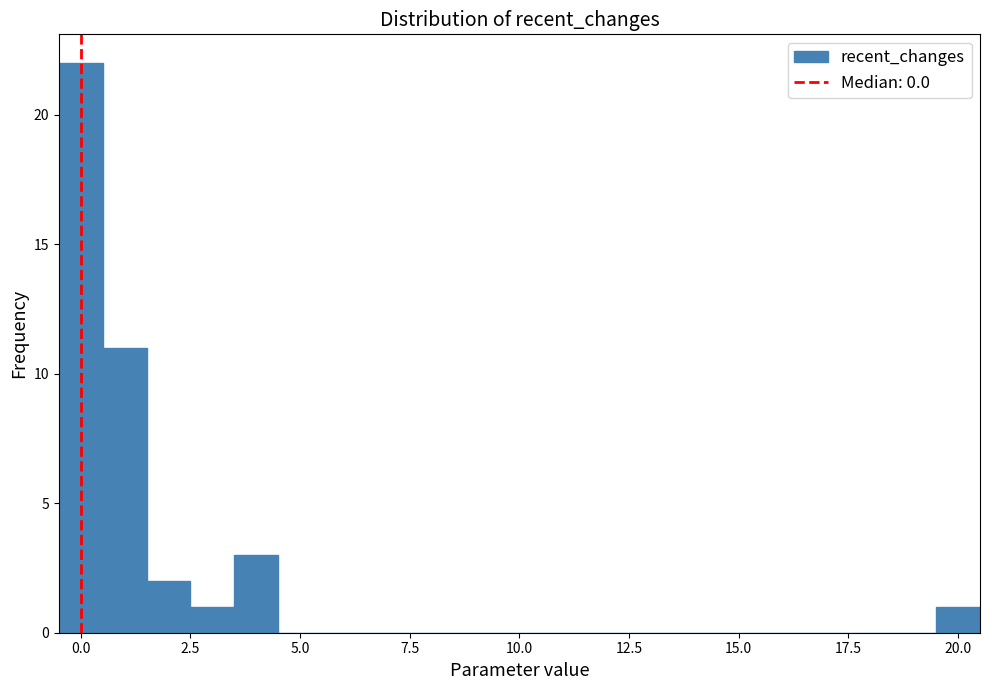

Around what value on the x-axis is the tallest bar? Give the approximate position of its centre, as read against the axis.

0.0